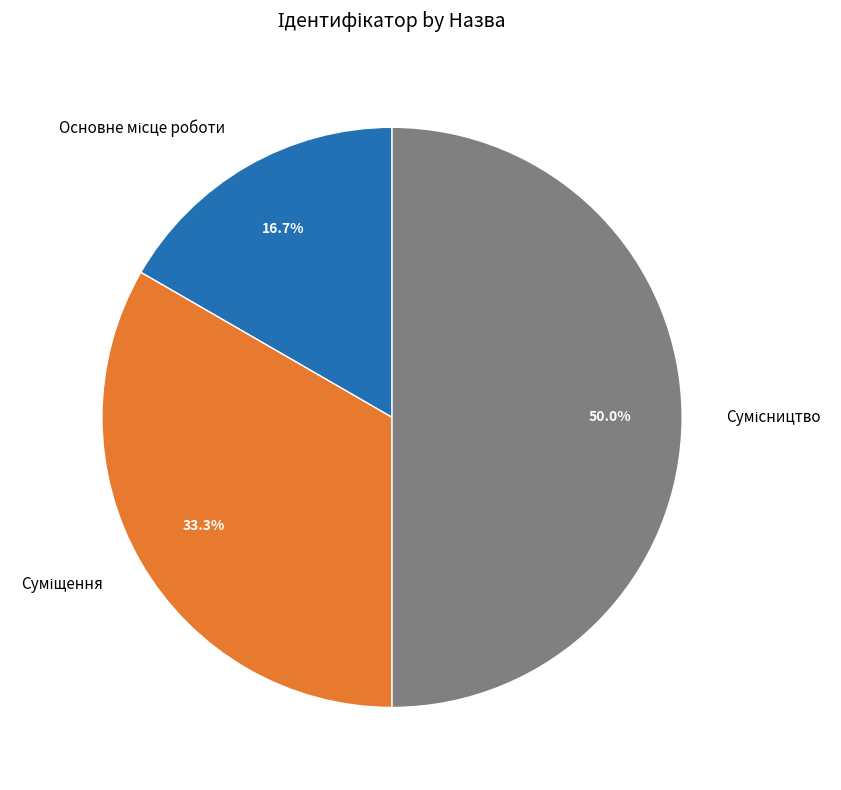

How many segments does this pie chart have?

3